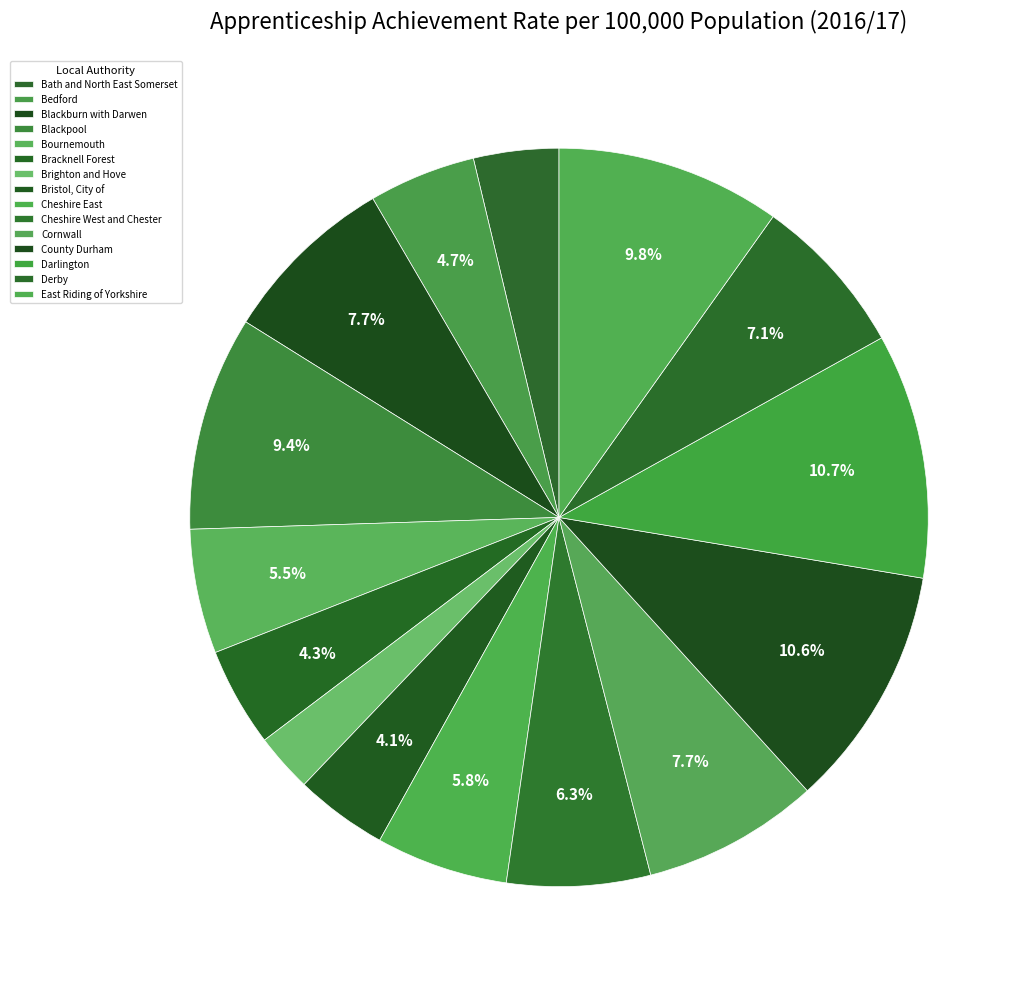

To the nearest percent, what portion does Blackpool represent?

9%